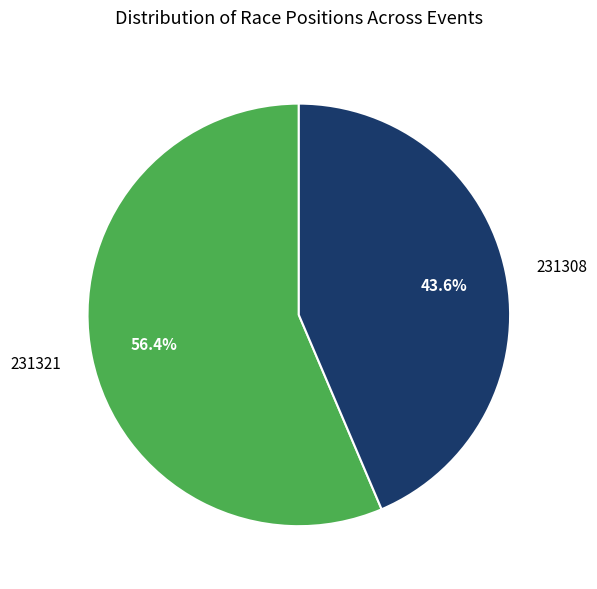

Which slice is the smallest?

231308